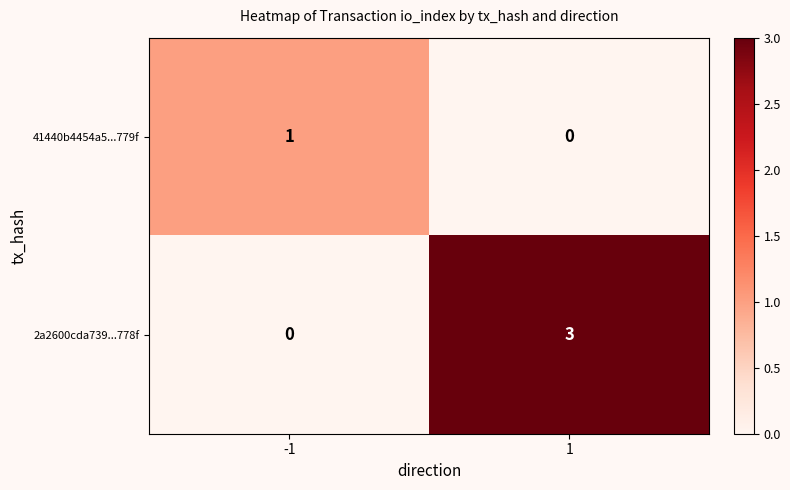

List the series in order of their peak value, lowest first.

41440b4454a5...779f, 2a2600cda739...778f